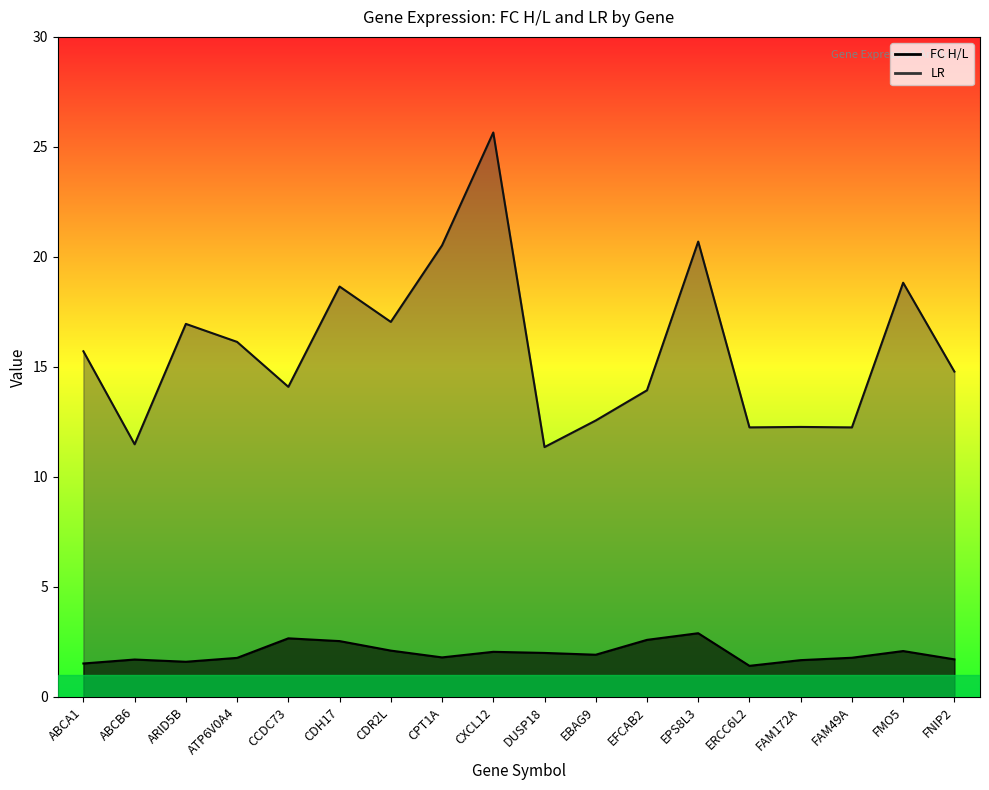

True or false: LR and FC H/L intersect in this chart.

False